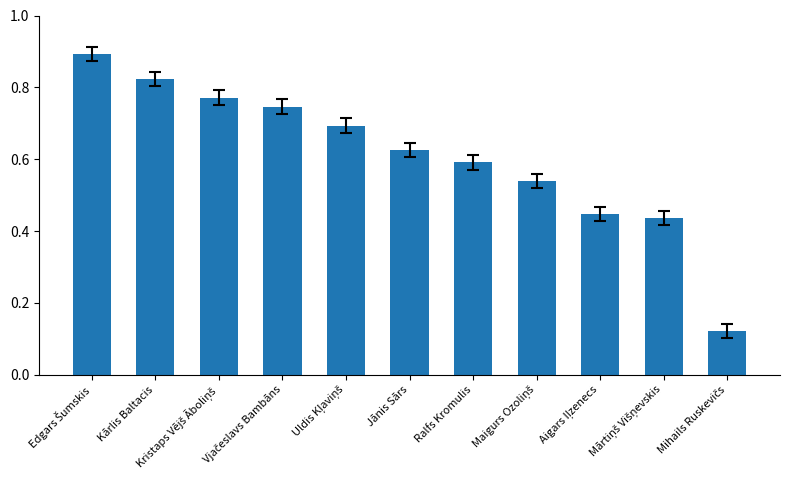

Count the values in the range 0 to 1.

11